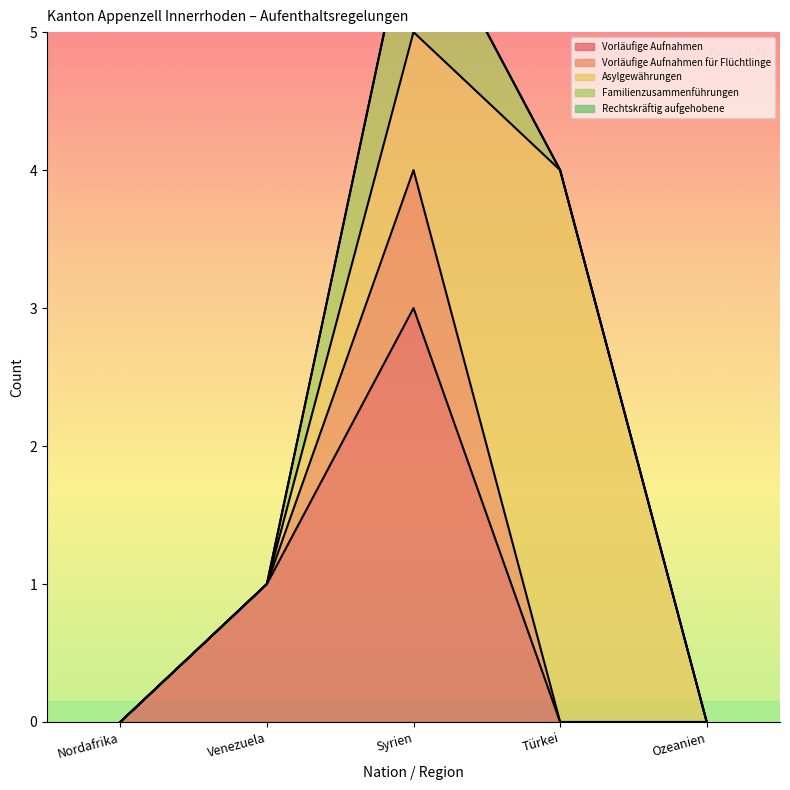

How many Asylgewährungen values are between 0 and 1?

4